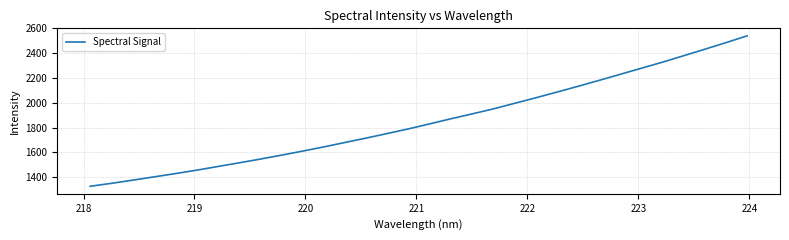

What is the difference between the maximum and minimum values?

1213.9